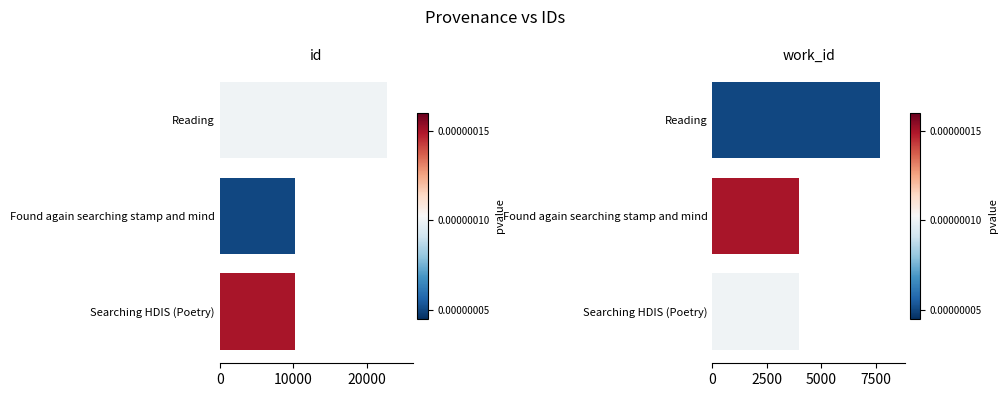

What is the average value of the work_id series?

5197